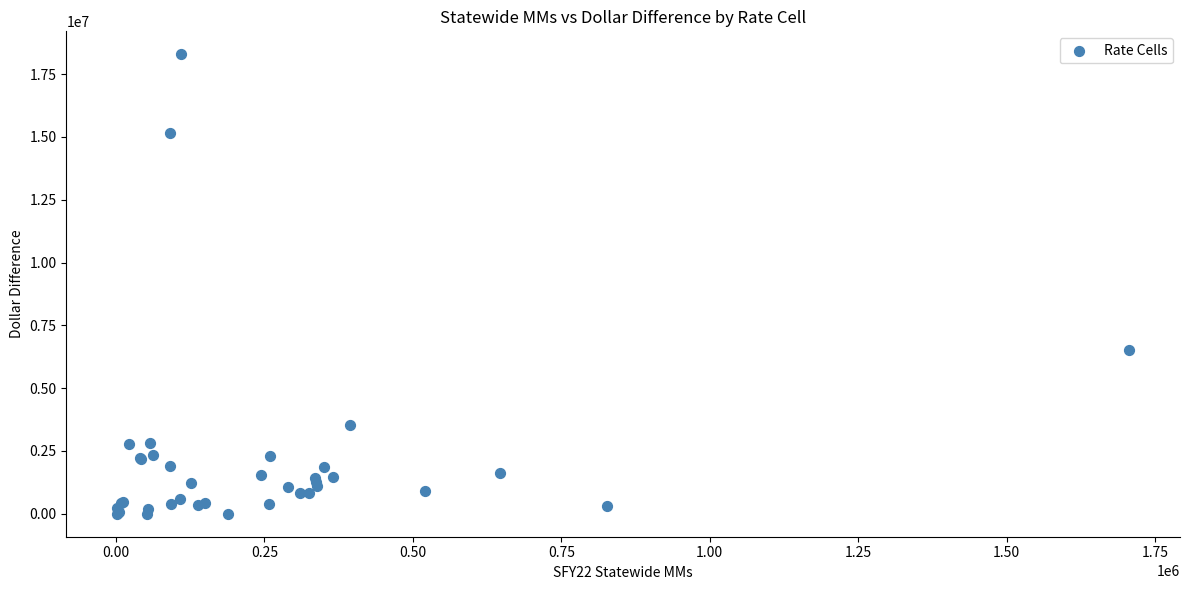

What Y value in the scatter plot is closest to 9143835?

6502328.9